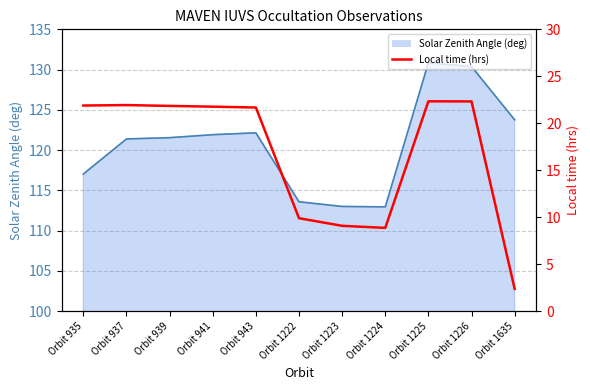

Reading left to right, what are all the values shown in this chart?

Orbit 935=21.9	Orbit 937=21.9	Orbit 939=21.9	Orbit 941=21.8	Orbit 943=21.7	Orbit 1222=9.9	Orbit 1223=9.1	Orbit 1224=8.9	Orbit 1225=22.3	Orbit 1226=22.3	Orbit 1635=2.4